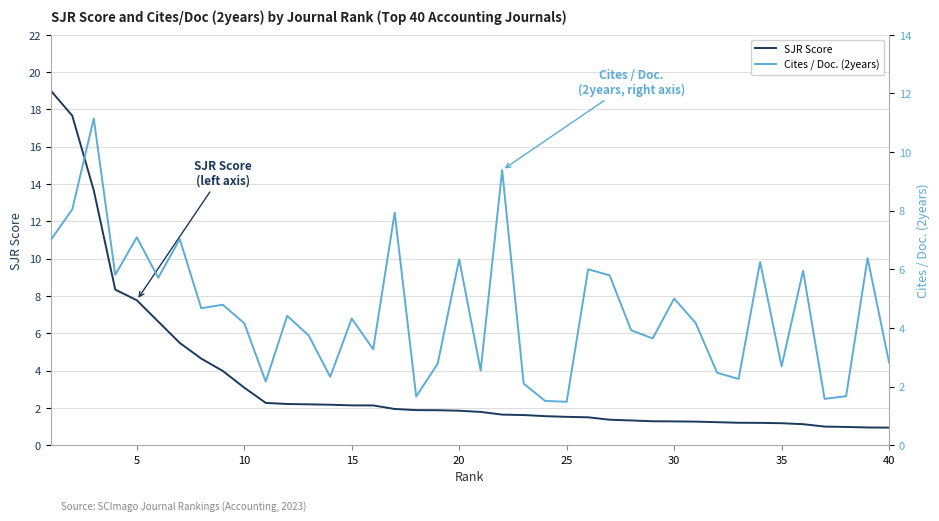

True or false: Cites / Doc. (2years) has a value of 8.3 at 38.

False